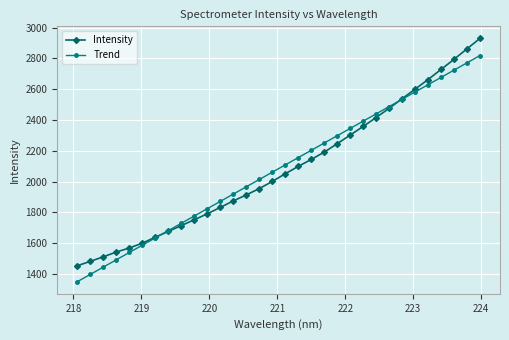

What is the smallest value displayed?

1349.4